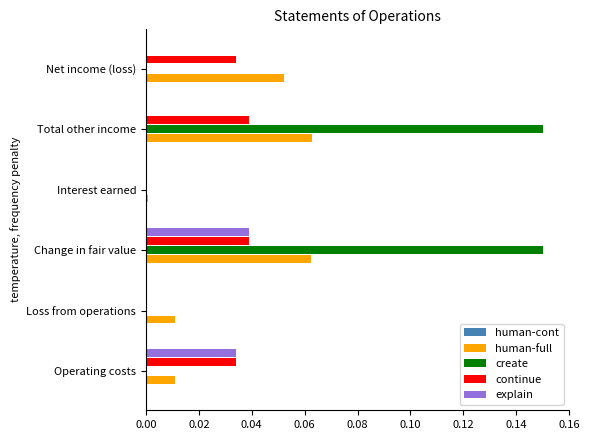

How many categories are shown in the chart?

6